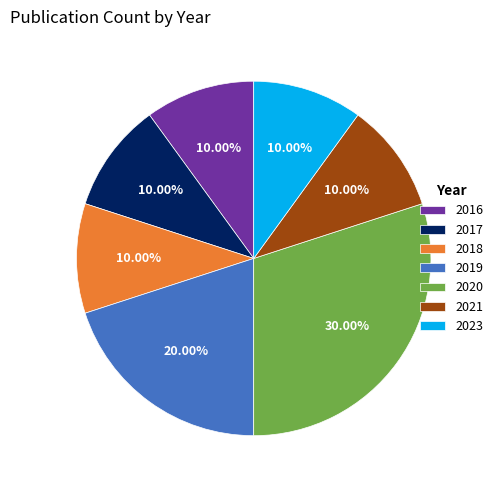

How many slices are in this pie chart?

7